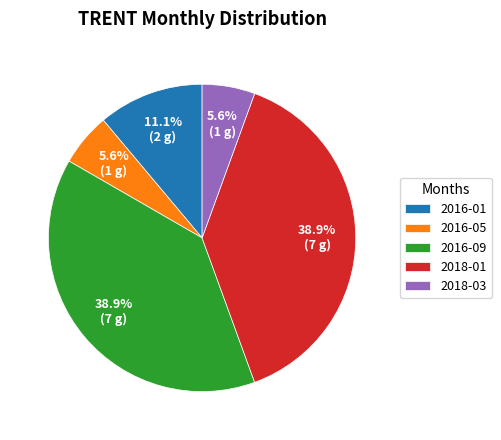

How many segments does this pie chart have?

5